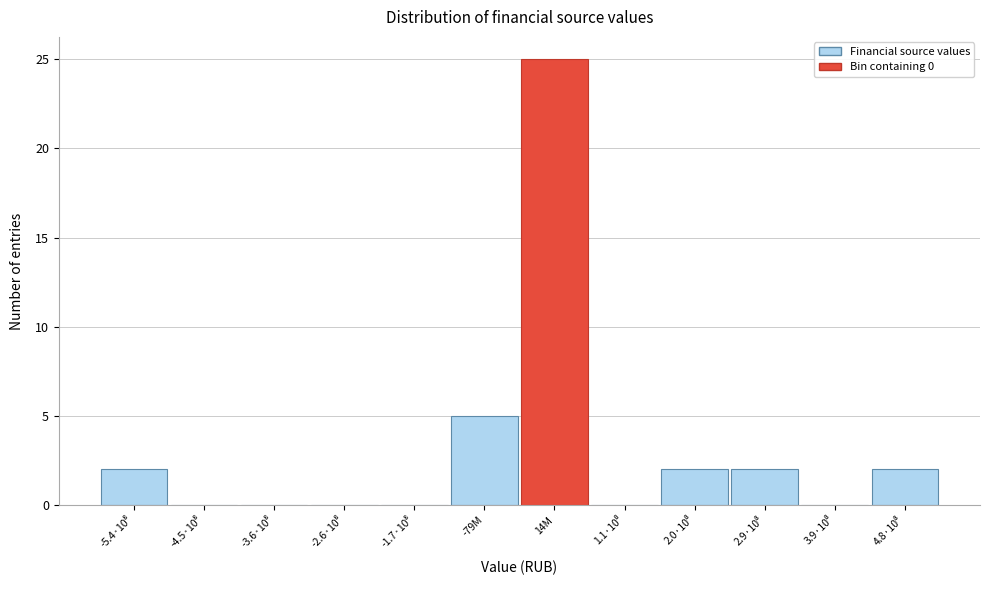

The chart shows a value of 25 at 14M. True or false?

True